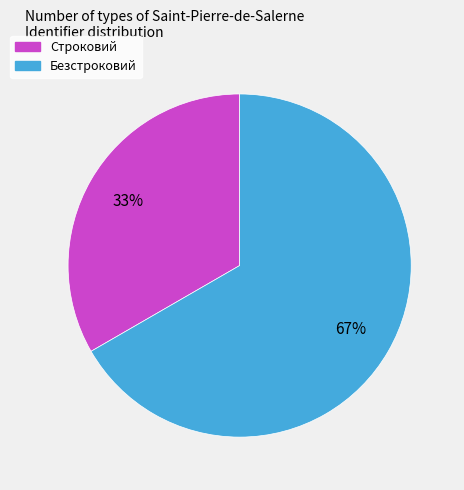

How many slices are in this pie chart?

2